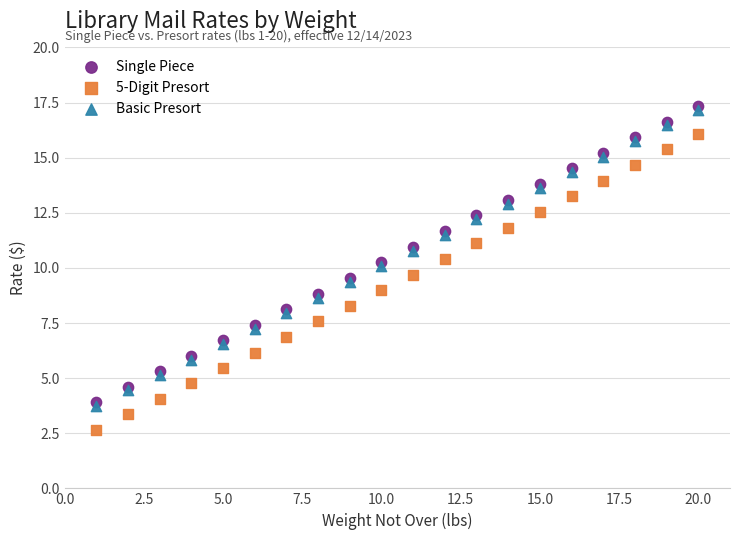

What are all the series names shown in the legend?

Single Piece, 5-Digit Presort, Basic Presort